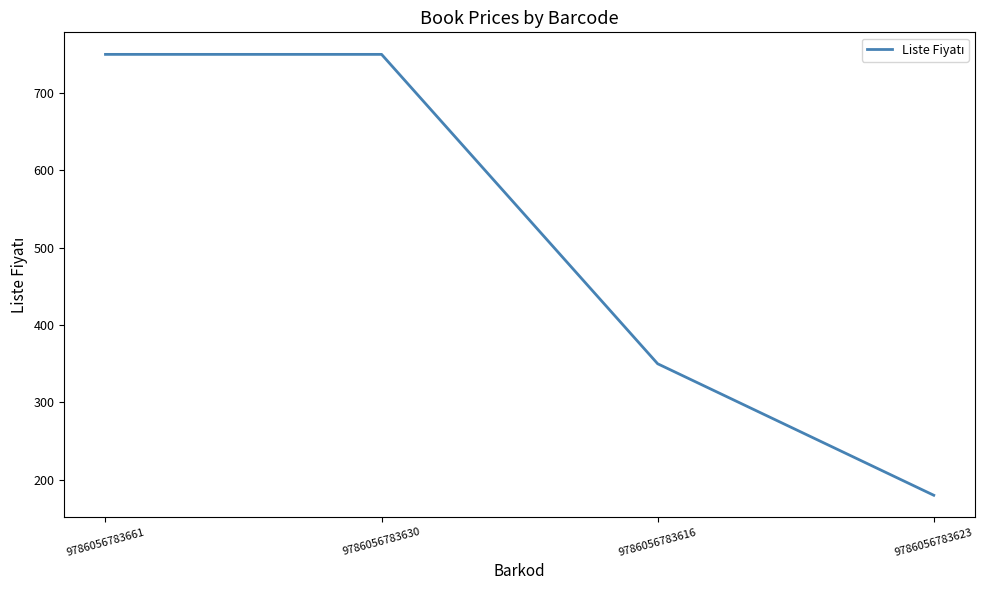

What is the minimum value shown in the chart?

180